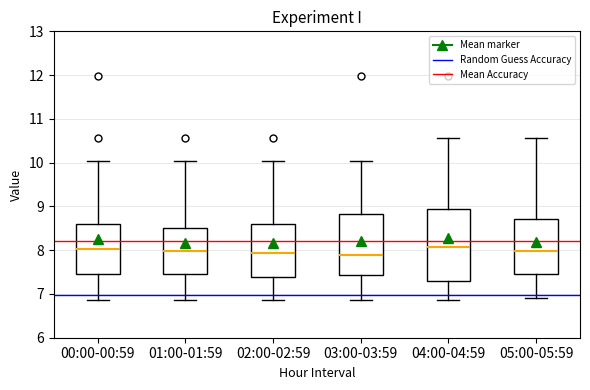

Comparing the boxes themselves (not the whiskers), which one is the tallest?

04:00-04:59